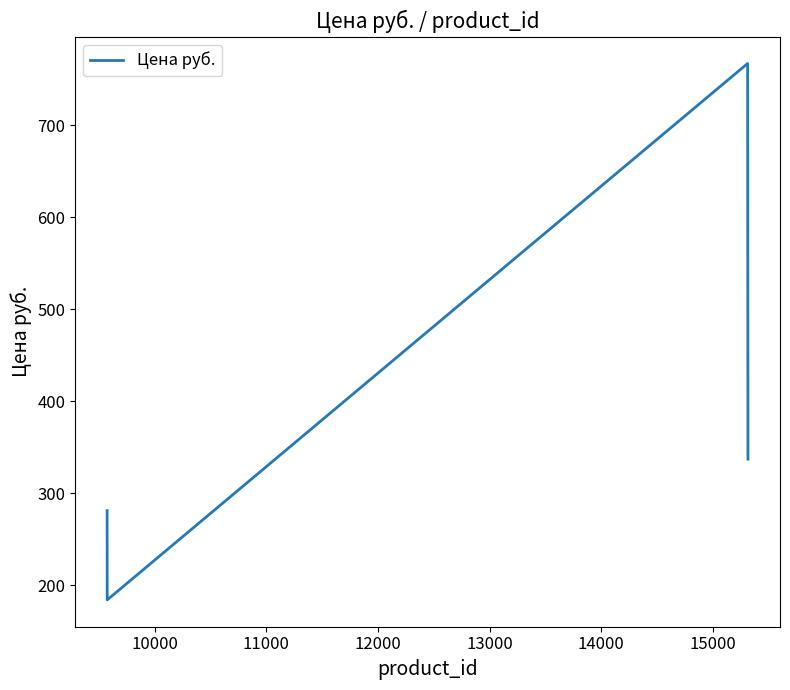

What is the greatest value displayed?

767